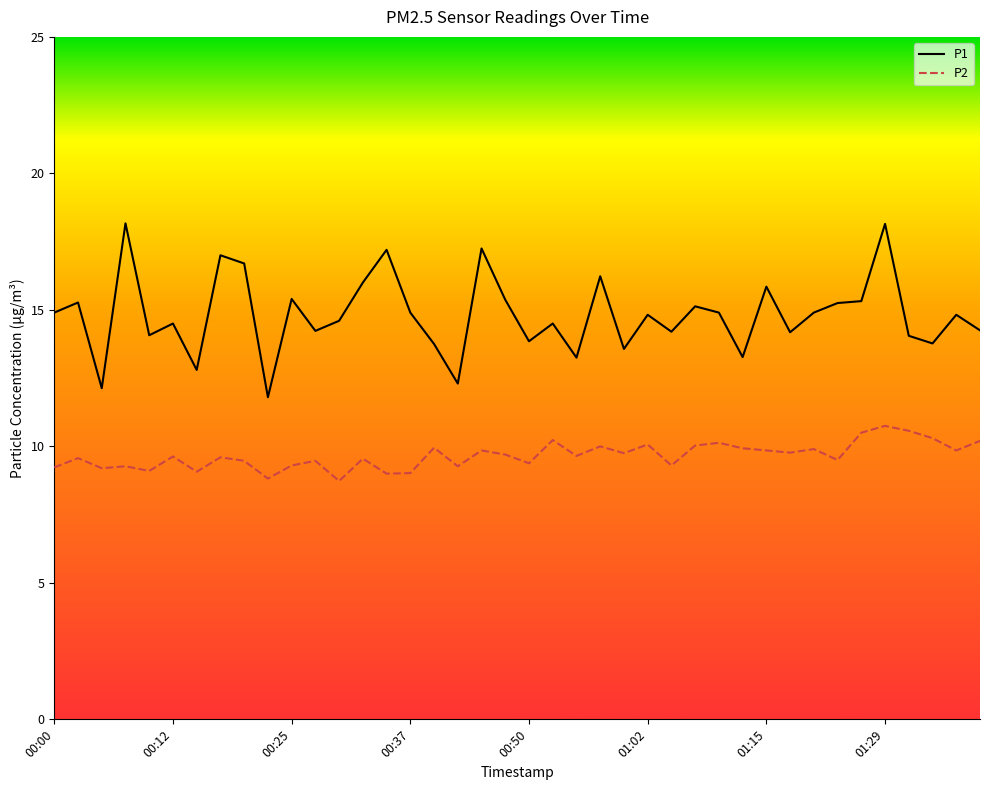

Which series has the largest total across all categories?

P1